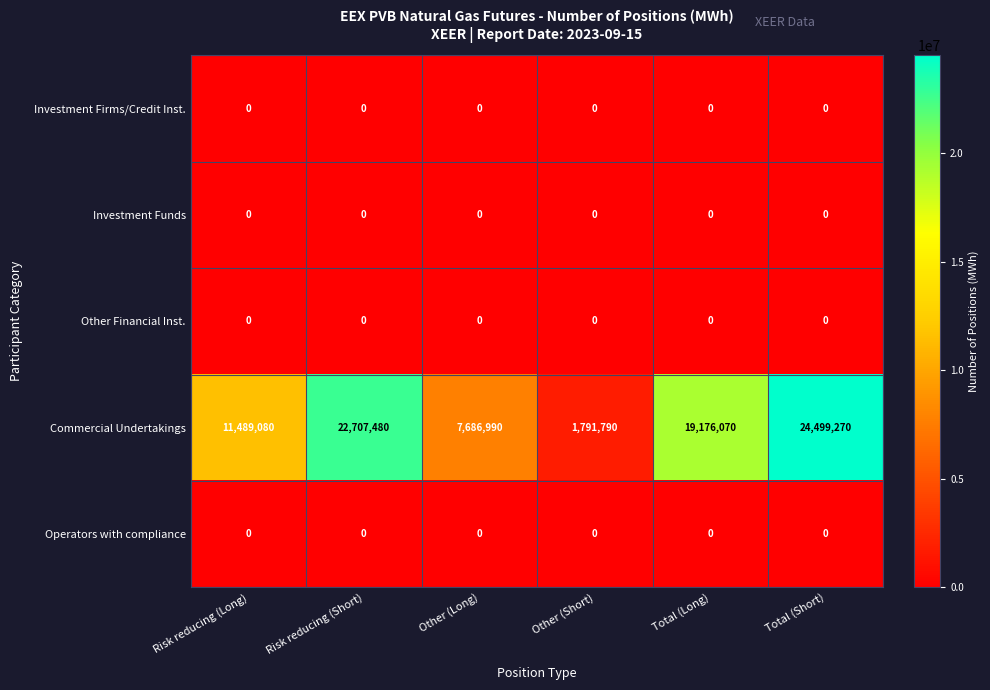

At how many categories does at least one series exceed 5995268?

5